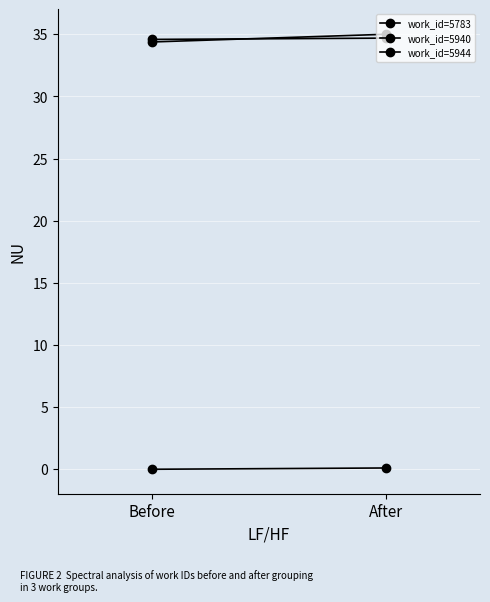

At which label does work_id=5783 reach its peak?

After